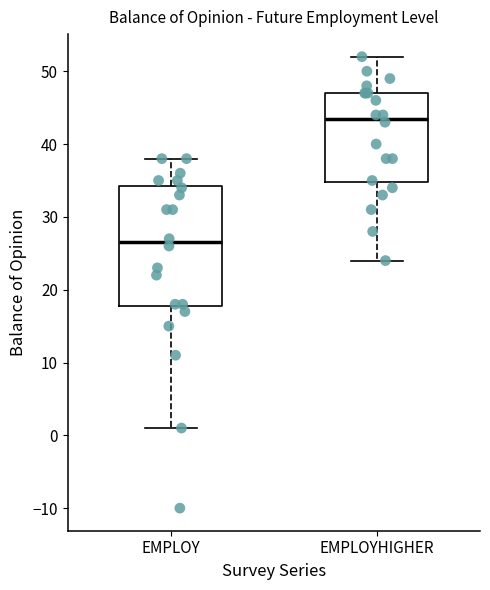

Reading left to right, transcribe this box plot: for each box, give where its median line is, the range the box spans, and where its two whiskers end, as read against the y-axis. The values are not printed on the chart, so give them approximately, as read against the axis.

EMPLOY: median 27, box 18 to 34, whiskers 1 to 38
EMPLOYHIGHER: median 44, box 35 to 47, whiskers 24 to 52